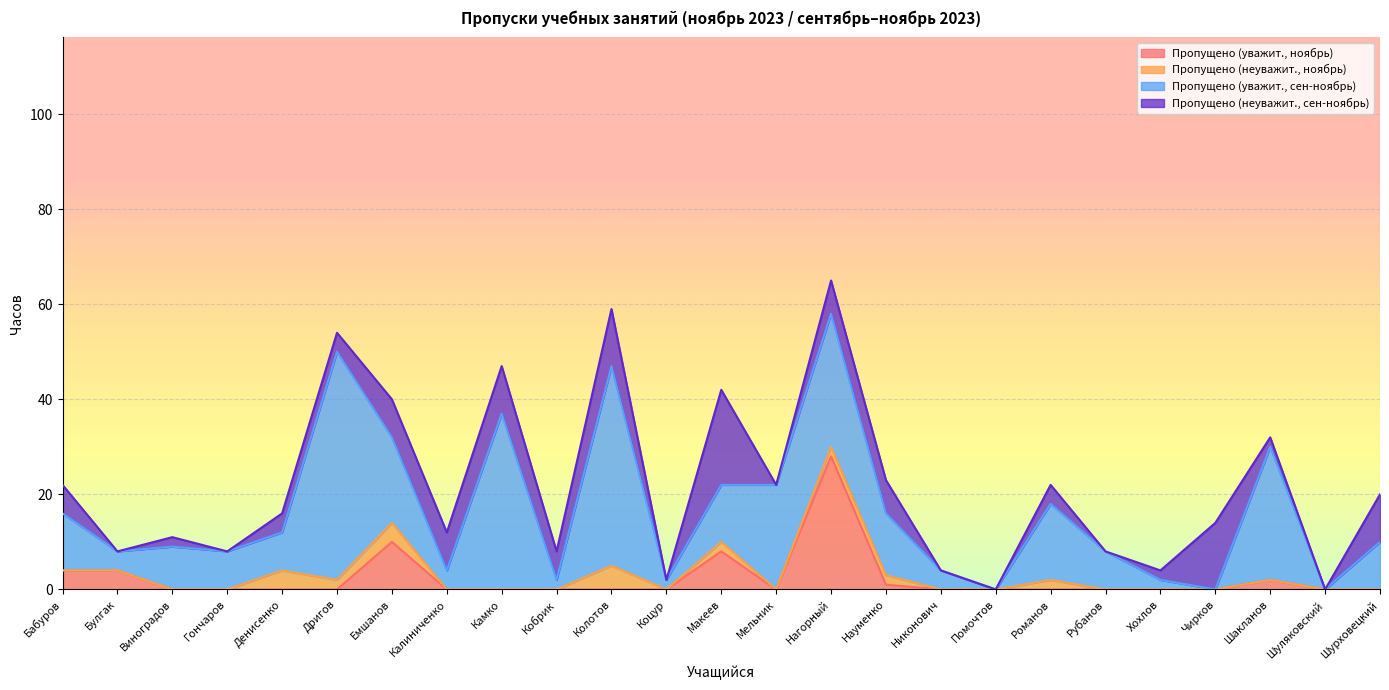

Rank the series at Булгак from highest to lowest value.

Пропущено (уважит., ноябрь), Пропущено (уважит., сен-ноябрь), Пропущено (неуважит., ноябрь), Пропущено (неуважит., сен-ноябрь)